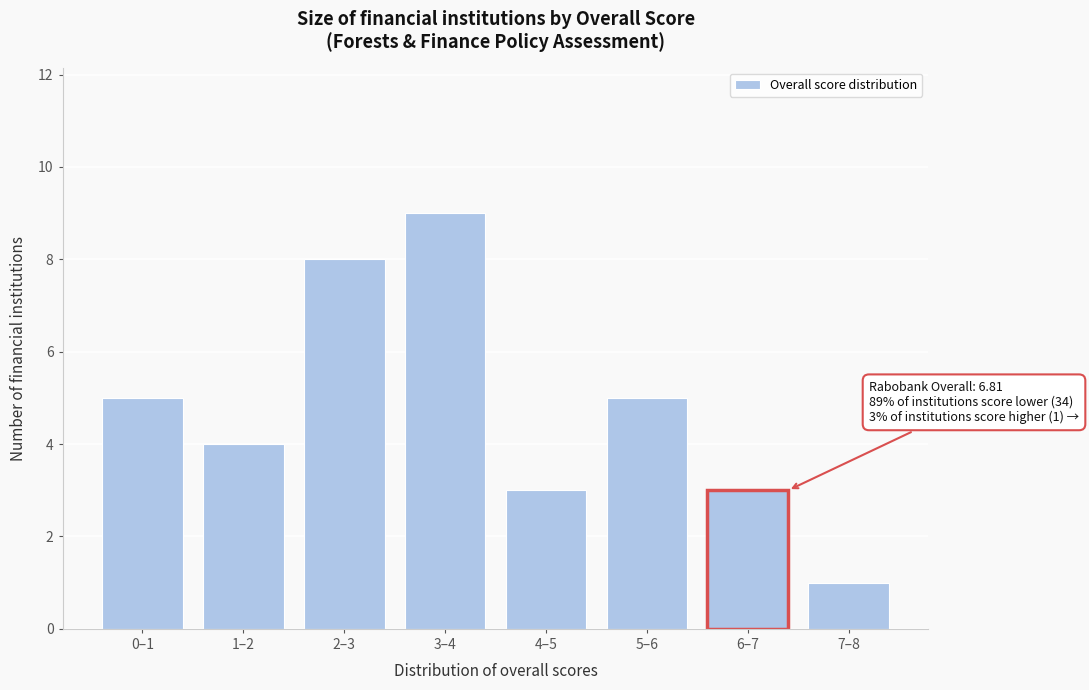

Reading right to left, list all the values displayed in this chart.

7–8=1	6–7=3	5–6=5	4–5=3	3–4=9	2–3=8	1–2=4	0–1=5